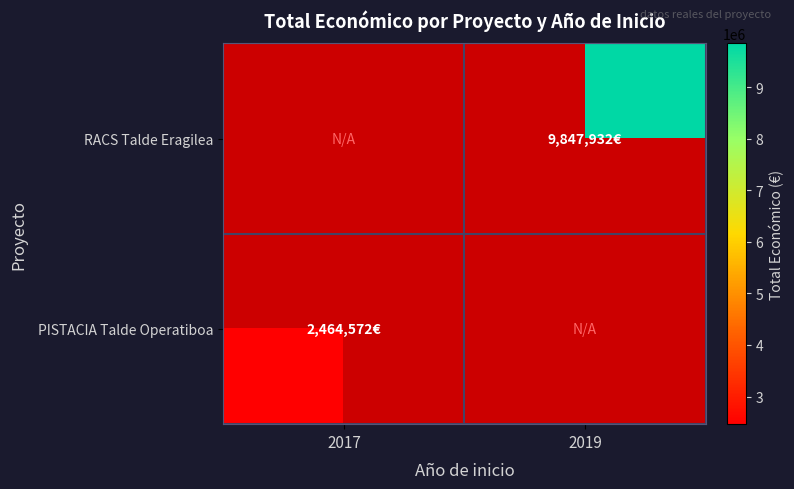

List the series in order of their overall mean, lowest first.

PISTACIA Talde Operatiboa, RACS Talde Eragilea